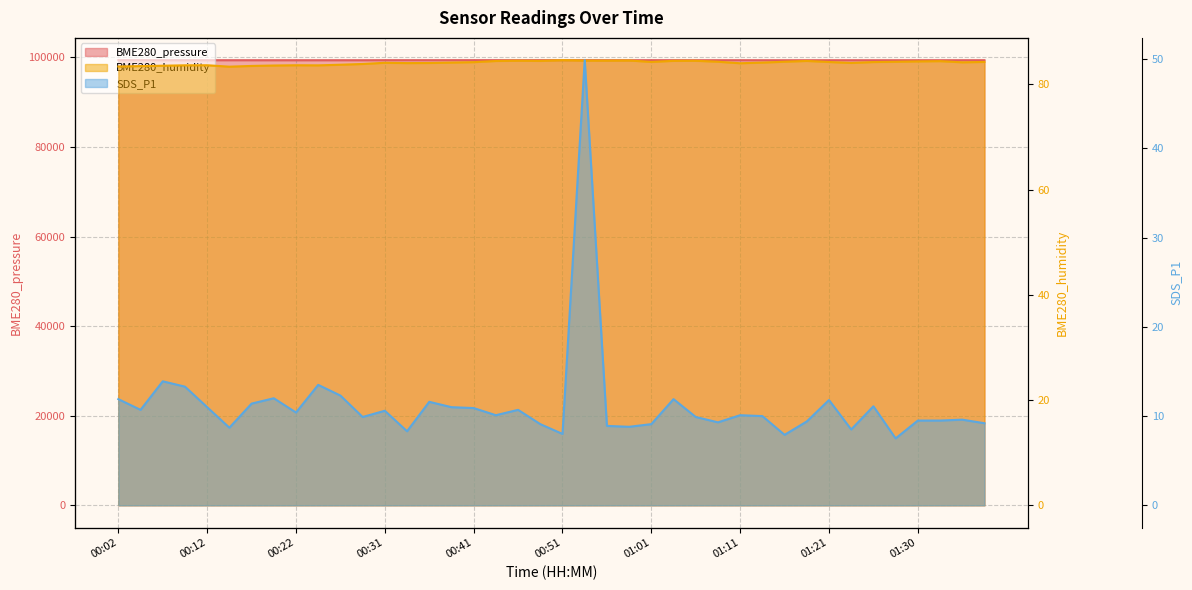

Reading left to right, extract all data points from this chart.

BME280_pressure: 99378.9	99381.5	99374.7	99369.1	99369.8	99369.4	99368.6	99366.3	99365.8	99366.4	99368.1	99365.1	99375.6	99377.0	99376.1	99378.1	99380.0	99379.1	99374.5	99380.1	99380.1	99380.6	99375.1	99371.4	99375.3	99375.6	99371.3	99370.1	99370.4	99366.5	99363.5	99367.9	99364.6	99365.1	99365.6	99365.3	99366.1	99368.2	99367.9	99370.1
BME280_humidity: 83.4	83.5	83.6	83.6	83.7	83.4	83.5	83.6	83.7	83.6	83.8	83.9	84.1	84.1	84.1	84.2	84.2	84.5	84.5	84.5	84.6	84.5	84.5	84.6	84.3	84.5	84.5	84.3	84.0	84.2	84.3	84.5	84.3	84.1	84.3	84.3	84.4	84.4	84.2	84.3
SDS_P1: 11.9	10.7	13.9	13.3	11.0	8.7	11.4	12.0	10.4	13.5	12.3	9.9	10.6	8.3	11.6	11.0	10.9	10.1	10.7	9.1	8.0	49.9	8.9	8.8	9.1	11.9	9.9	9.3	10.1	10.0	7.9	9.4	11.8	8.5	11.1	7.5	9.5	9.5	9.6	9.2